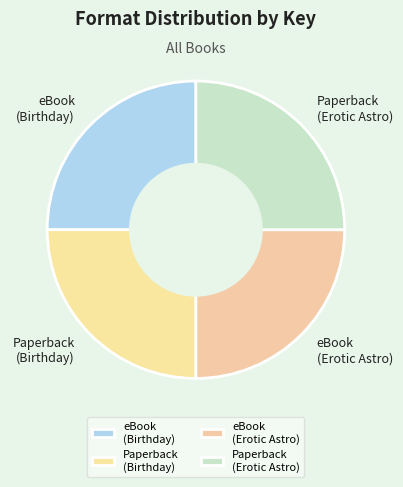

Does any single category account for the majority?

No